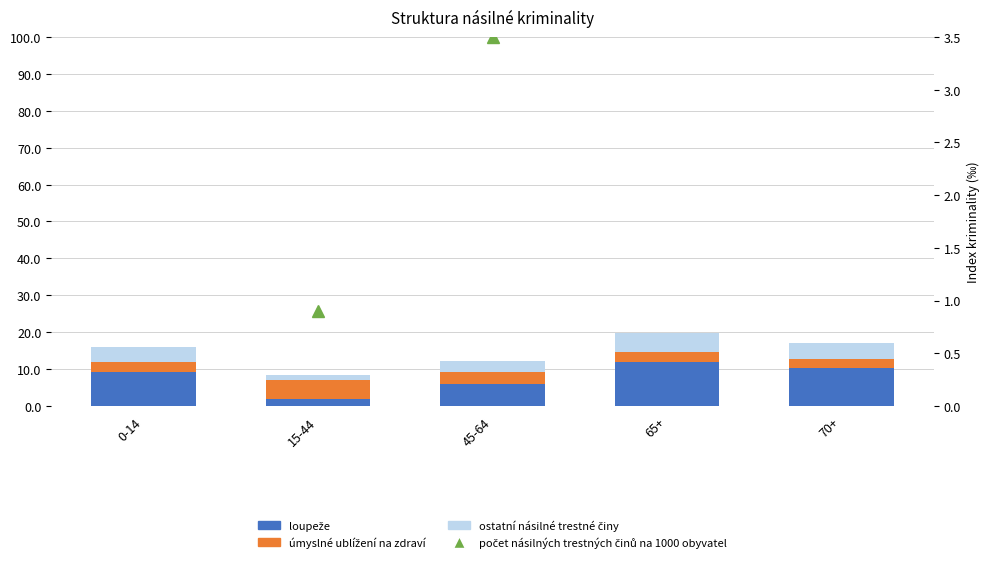

Reading right to left, what are all the values shown in this chart?

loupeže: 70+=10.3	65+=11.9	45-64=5.9	15-44=1.9	0-14=9.1
úmyslné ublížení na zdraví: 70+=2.3	65+=2.7	45-64=3.4	15-44=5.0	0-14=2.9
ostatní násilné trestné činy: 70+=4.4	65+=5.3	45-64=2.9	15-44=1.4	0-14=4.1
počet násilných trestných činů na 1000 obyvatel: 70+=9.0	65+=9.8	45-64=3.5	15-44=0.9	0-14=7.3